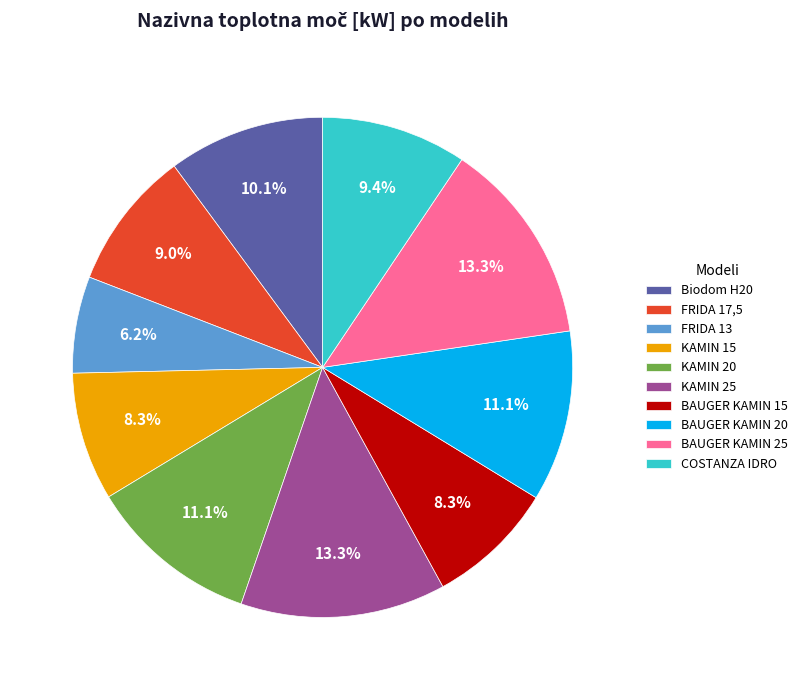

Which has a higher value, FRIDA 13 or KAMIN 15?

KAMIN 15